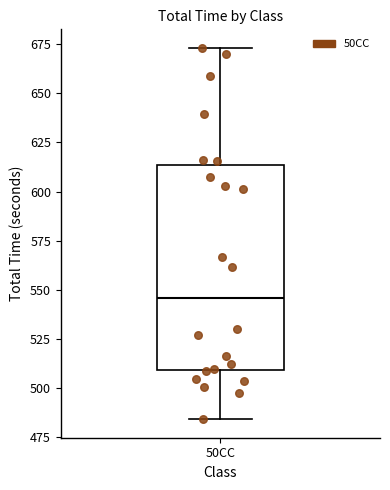

Transcribe this box plot: give where the median line is, the range the box spans, and where the two whiskers end, as read against the y-axis. The values are not printed on the chart, so give them approximately, as read against the axis.

median 545, box 510 to 615, whiskers 485 to 675